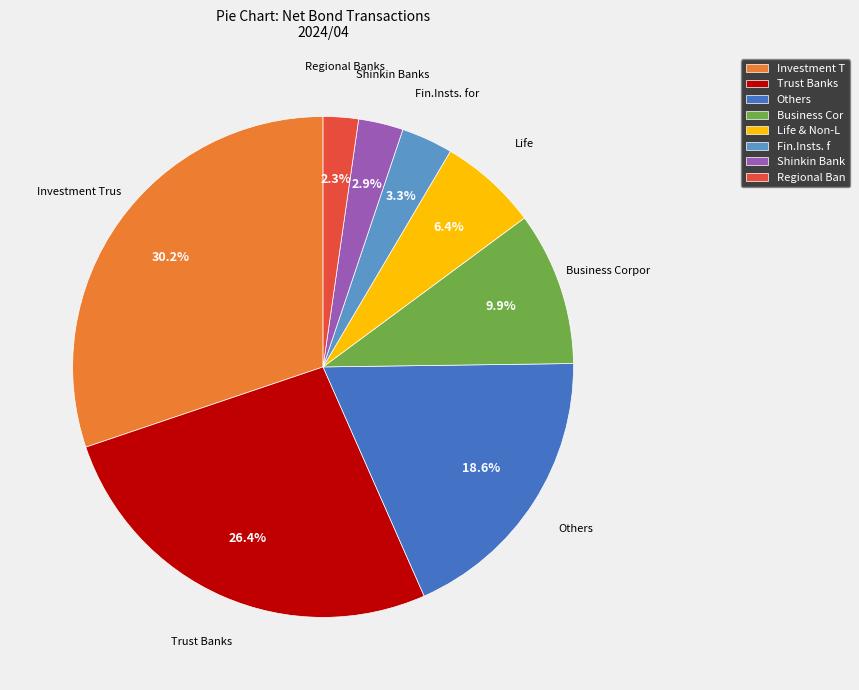

What is the ratio of the value at Others to the value at Business Cor?

1.9